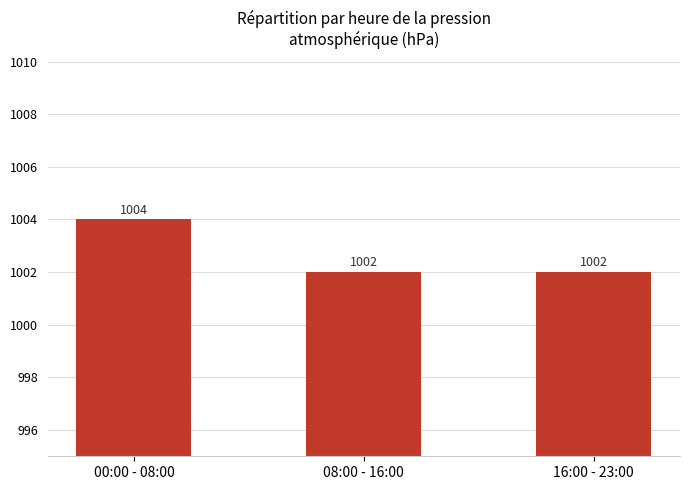

What is the average value?

1003